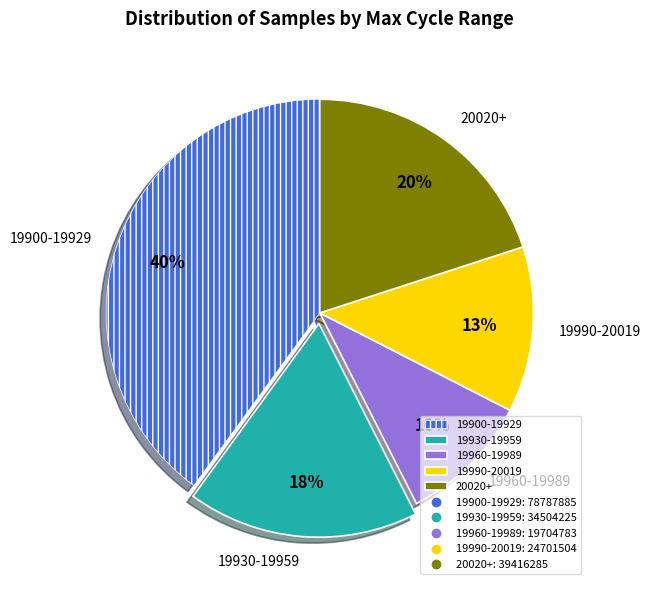

Combined, do 19900-19929 and 20020+ account for over 50%?

Yes